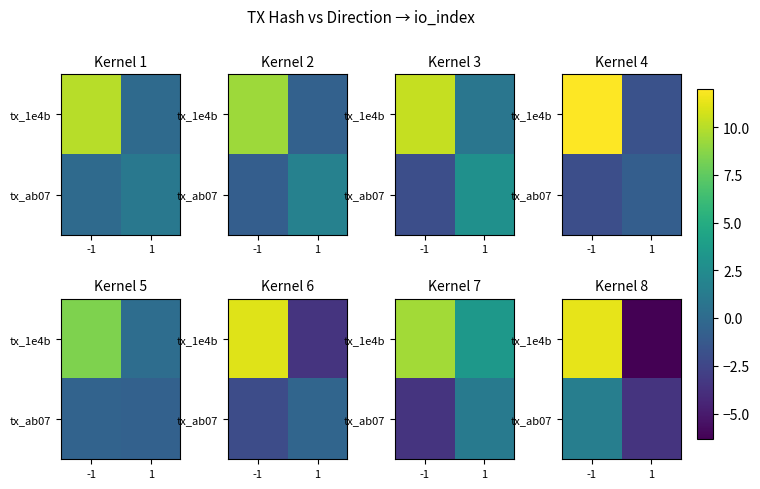

Between 1 and -1, which is larger?

-1